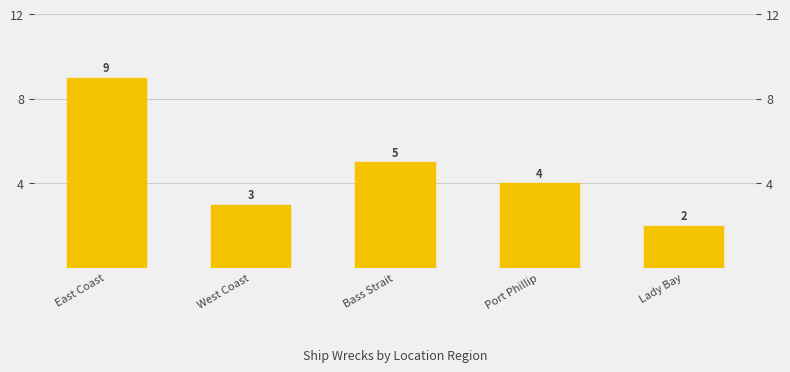

What value does the data have at Port Phillip?

4